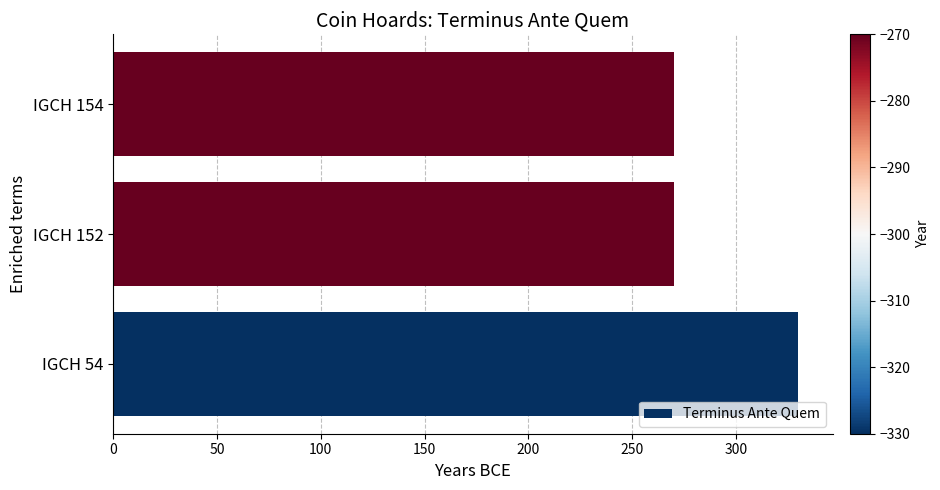

Approximately how many times larger is the value at IGCH 54 compared to IGCH 152?

1.2